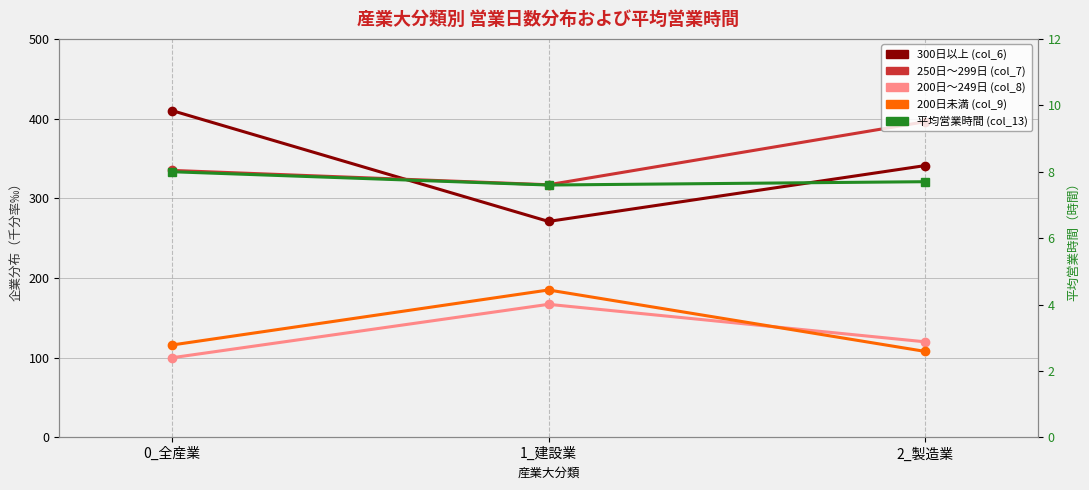

Reading left to right, what are all the values shown in this chart?

300日以上 (col_6): 0_全産業=410.0	1_建設業=271.0	2_製造業=341.0
250日～299日 (col_7): 0_全産業=335.0	1_建設業=317.0	2_製造業=396.0
200日～249日 (col_8): 0_全産業=100.0	1_建設業=167.0	2_製造業=120.0
200日未満 (col_9): 0_全産業=116.0	1_建設業=185.0	2_製造業=108.0
平均営業時間 (col_13): 0_全産業=8.0	1_建設業=7.6	2_製造業=7.7